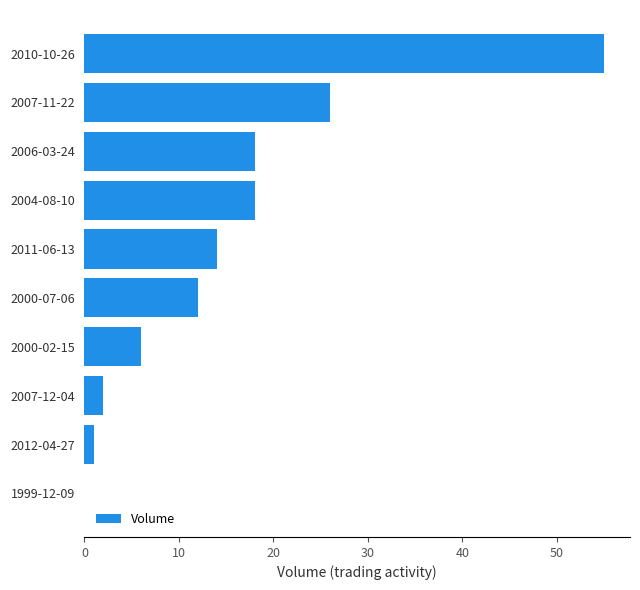

What is the sum of the values at 2000-07-06 and 2007-12-04?

14